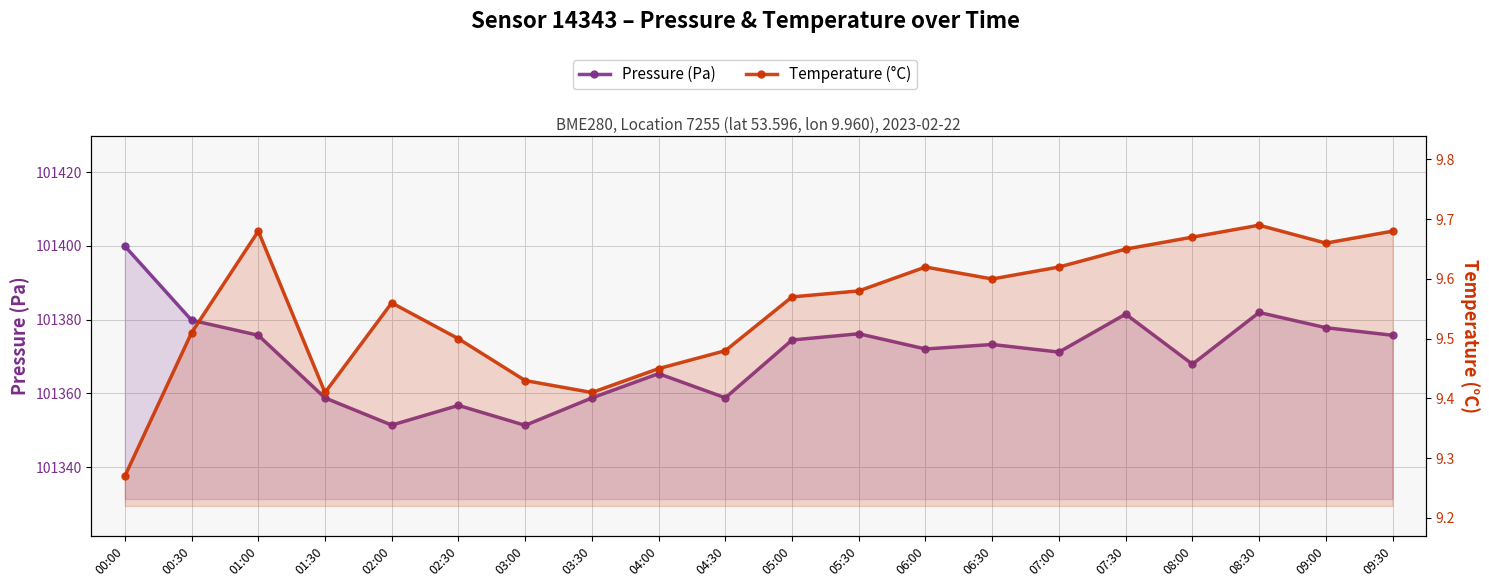

What is the value of the pressure point at the 10th from the left?

101358.8